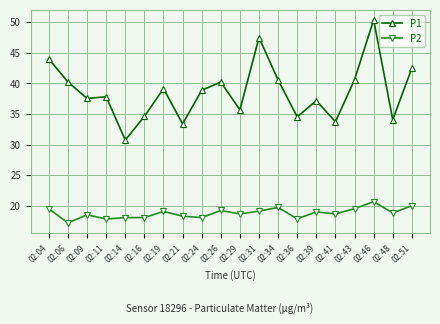

At 02:06, list the series in order from largest to smallest.

P1, P2